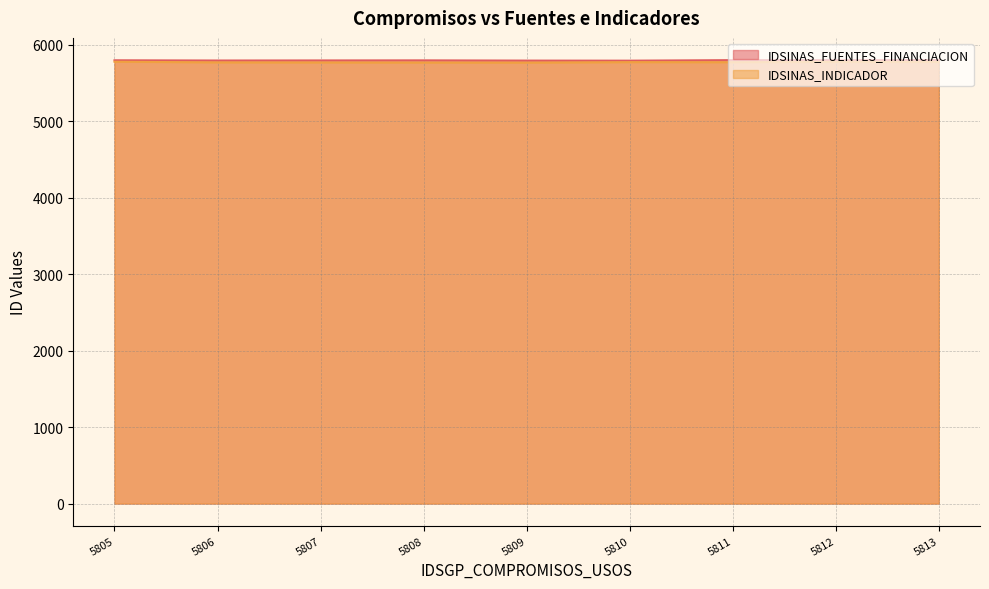

The IDSINAS_INDICADOR series shows 5774 at 5810. True or false?

True